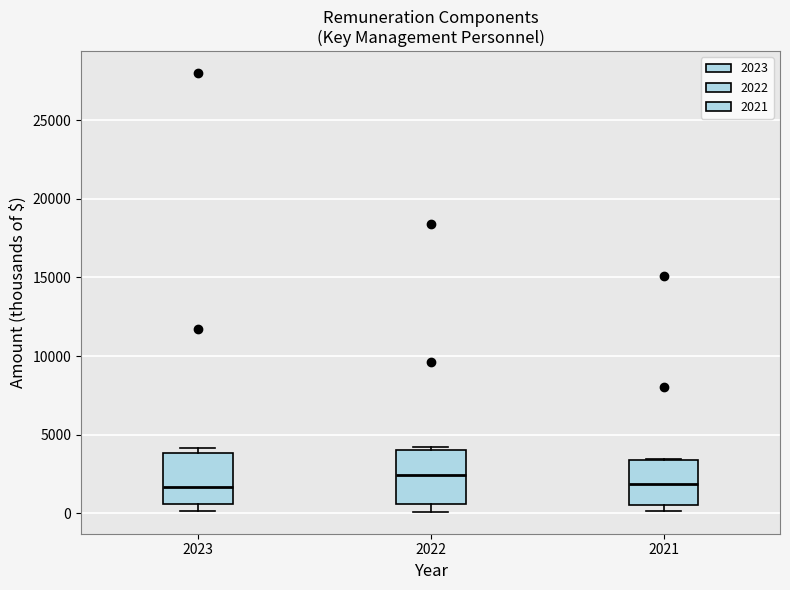

Reading left to right, transcribe this box plot: for each box, give where its median line is, the range the box spans, and where its two whiskers end, as read against the y-axis. The values are not printed on the chart, so give them approximately, as read against the axis.

2023: median 1500, box 500 to 4000, whiskers 0 to 4000 (just above the box's upper edge)
2022: median 2500, box 500 to 4000, whiskers 0 to 4000
2021: median 2000, box 500 to 3500, whiskers 0 to 3500